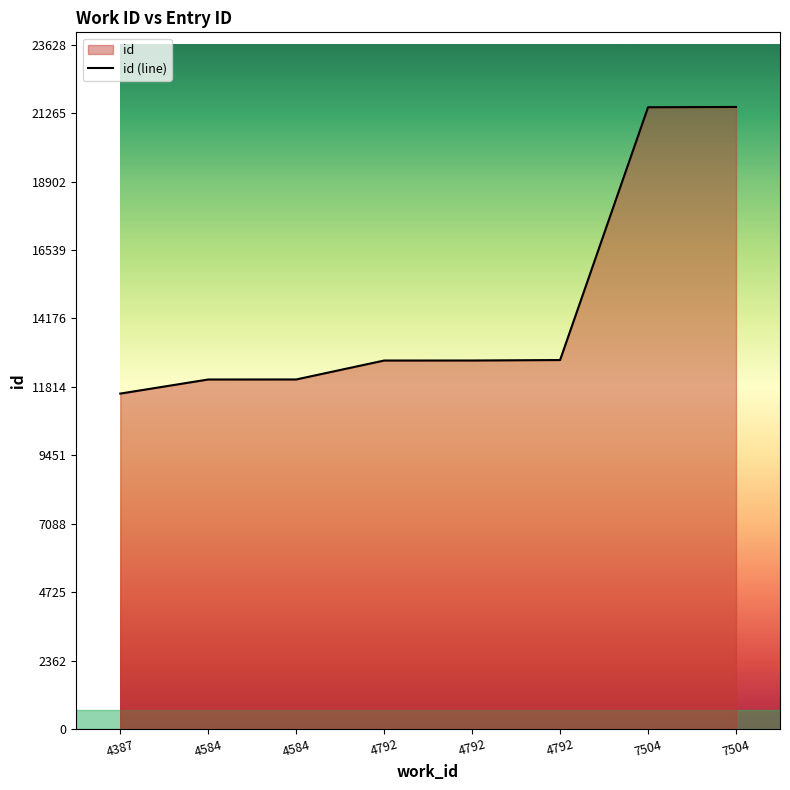

Reading left to right, extract all data points from this chart.

11581	12068	12069	12723	12724	12740	21470	21480